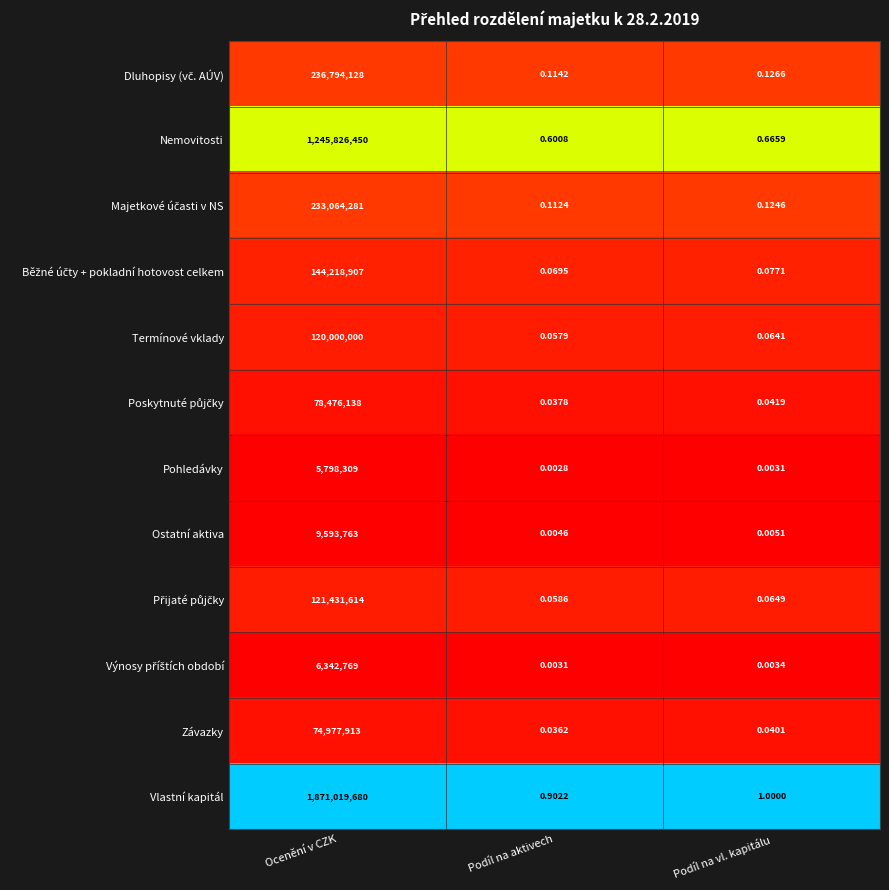

Rank the categories by Pohledávky value from highest to lowest.

Ocenění v CZK, Podíl na vl. kapitálu, Podíl na aktivech